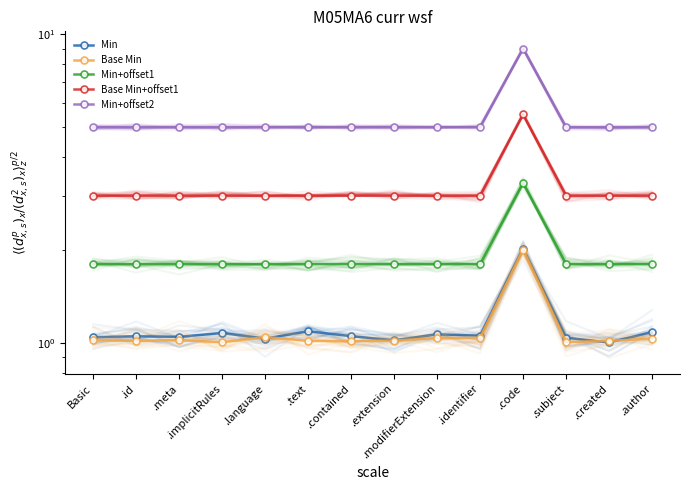

The Base Min series shows 1.7 at .extension. True or false?

False